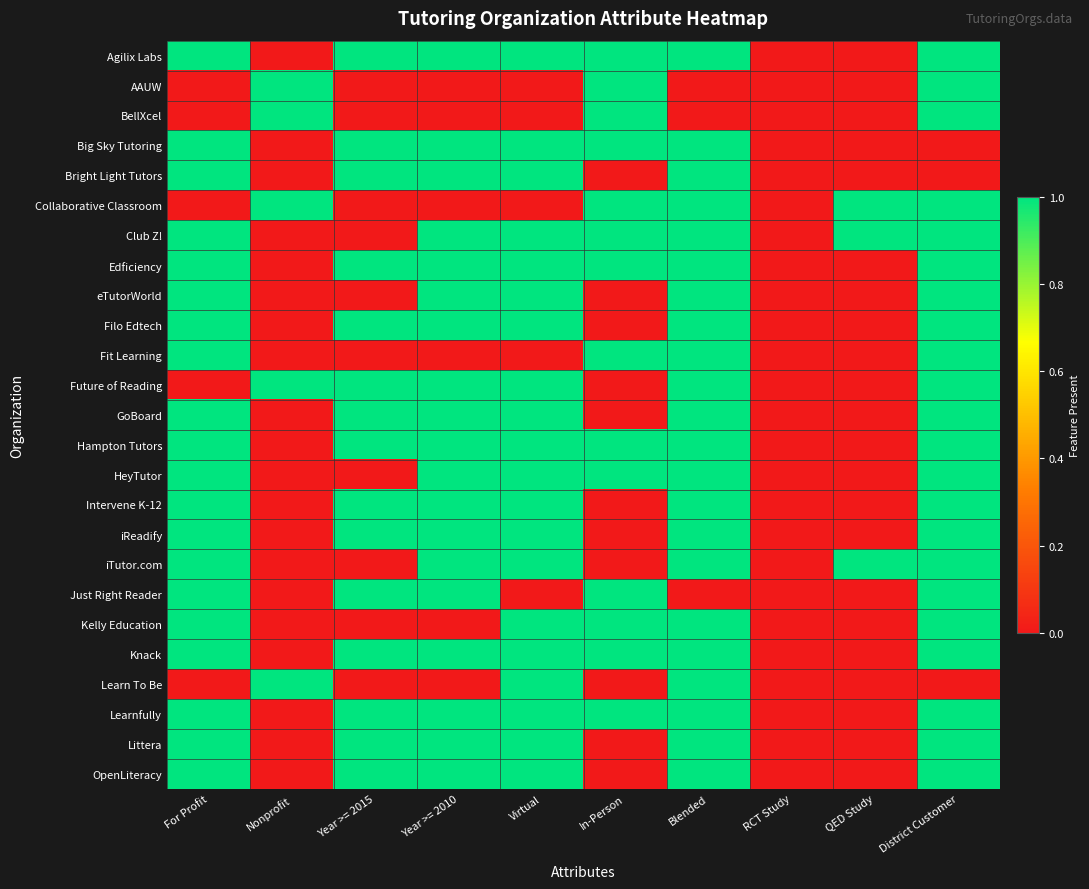

Rank the series by their maximum value, from highest to lowest.

Agilix Labs, AAUW, BellXcel, Big Sky Tutoring, Bright Light Tutors, Collaborative Classroom, Club Z!, Edficiency, eTutorWorld, Filo Edtech, Fit Learning, Future of Reading, GoBoard, Hampton Tutors, HeyTutor, Intervene K-12, iReadify, iTutor.com, Just Right Reader, Kelly Education, Knack, Learn To Be, Learnfully, Littera, OpenLiteracy